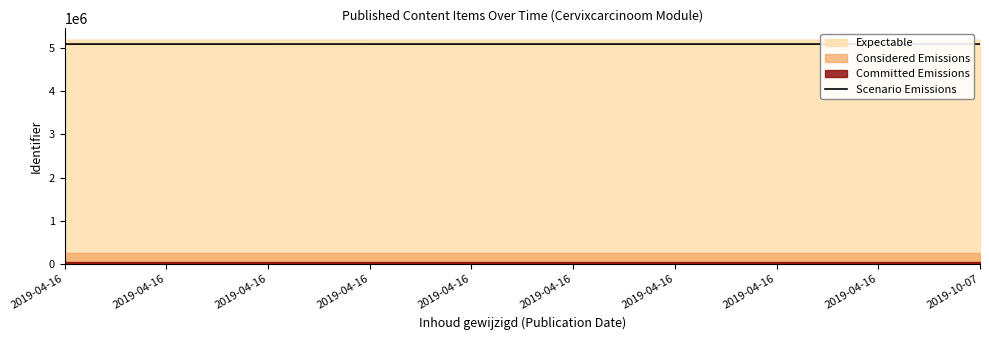

Read the value at 2019-04-16.

5085838.4